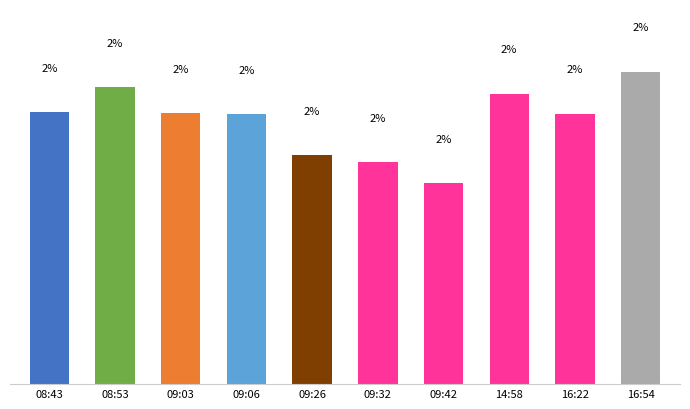

What is the label of the 6th bar from the left?

09:32